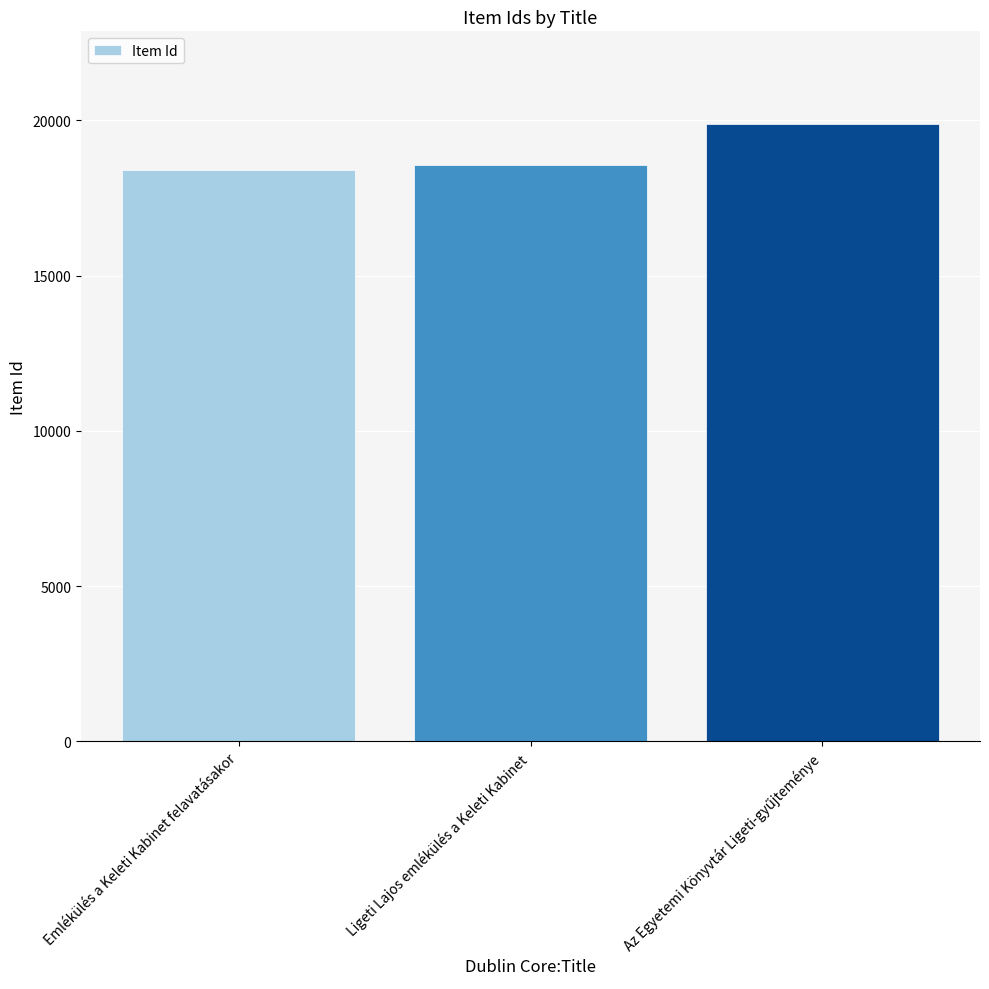

What is the average value?

18946